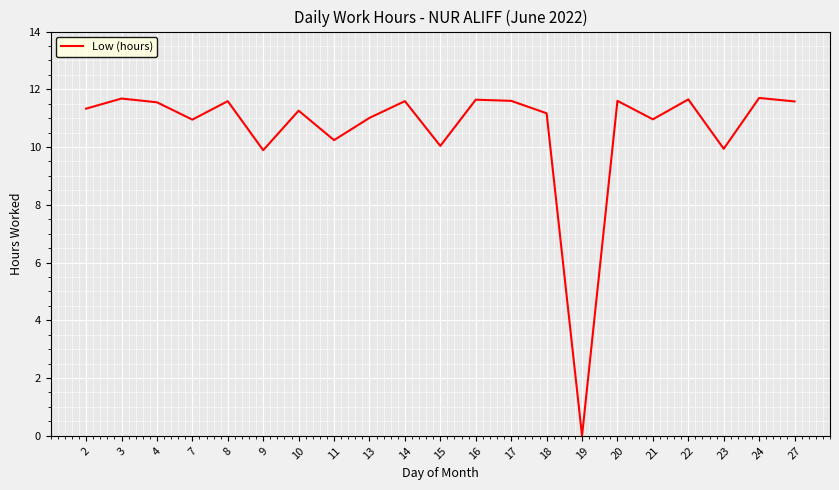

What is the change in value from 2 to 18?

-0.2